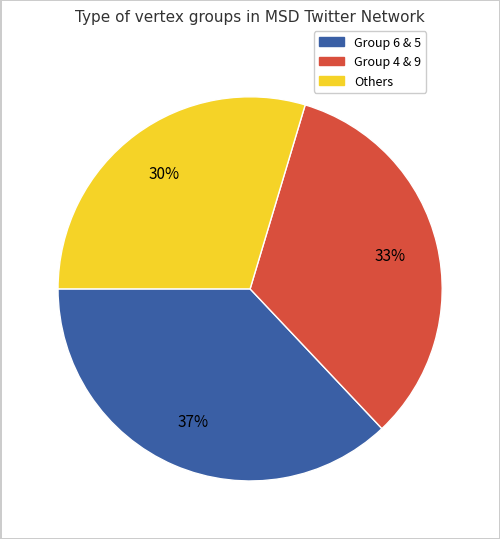

Is there a majority slice in this chart?

No